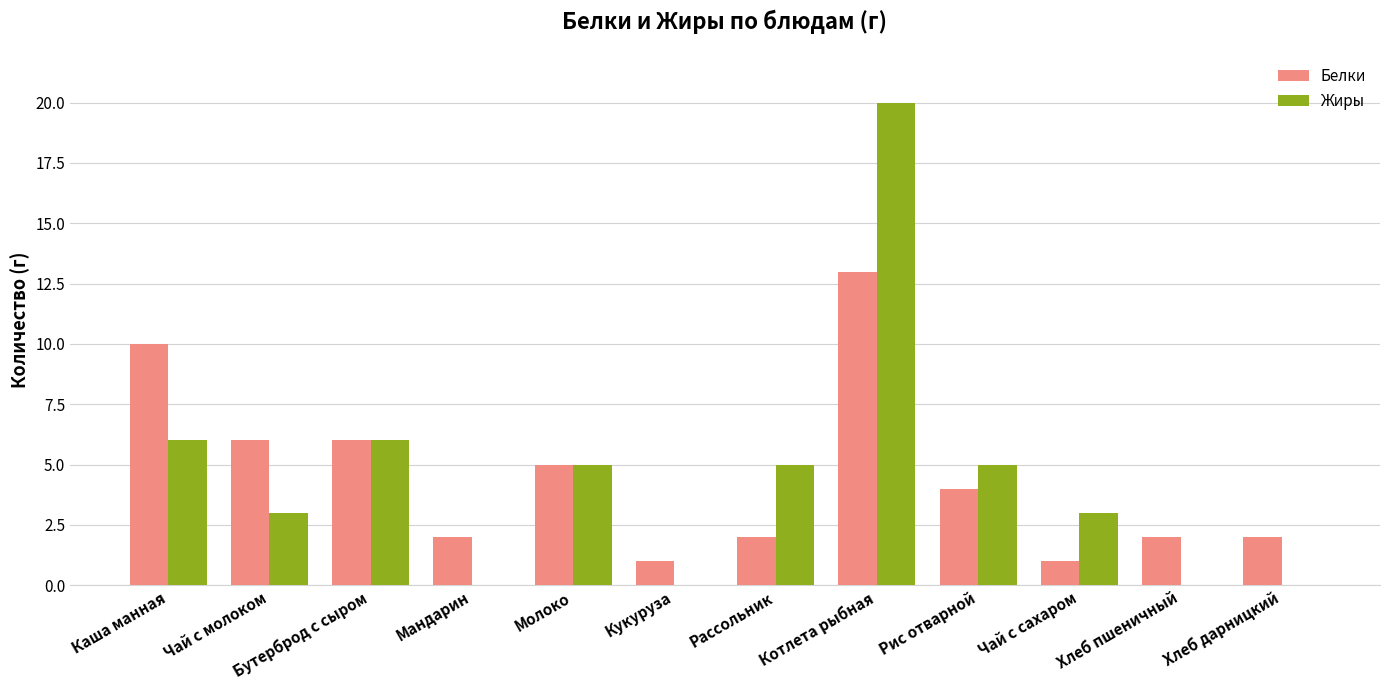

Which series changed the most between Бутерброд с сыром and Котлета рыбная?

Жиры